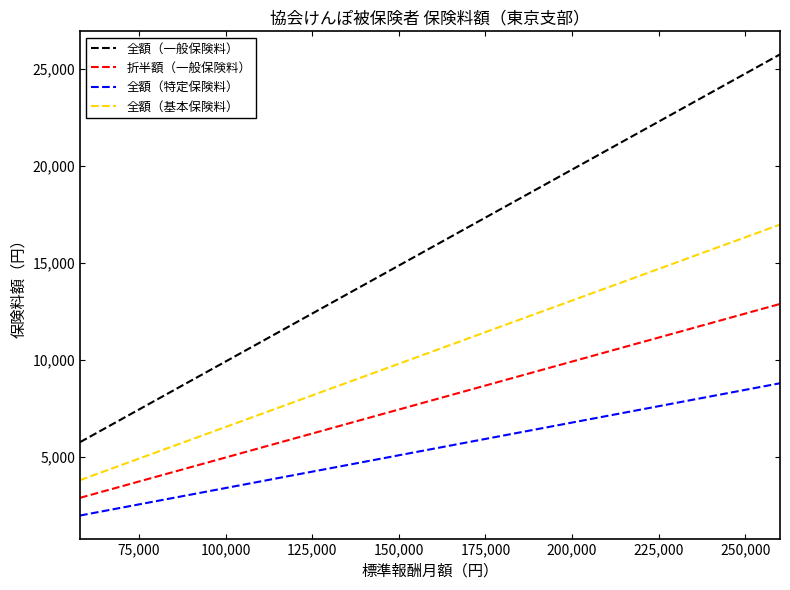

Which series has the largest range (max minus min)?

全額（一般保険料）